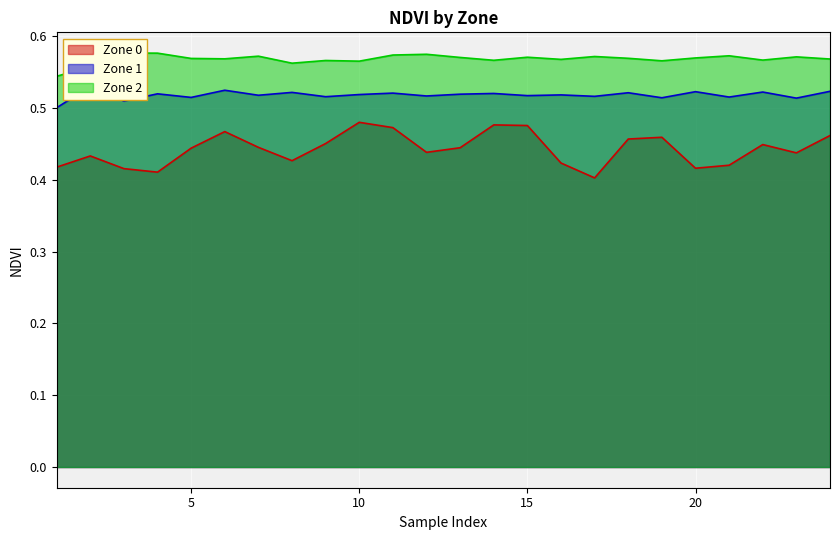

Between 16 and 15, which is larger?

15